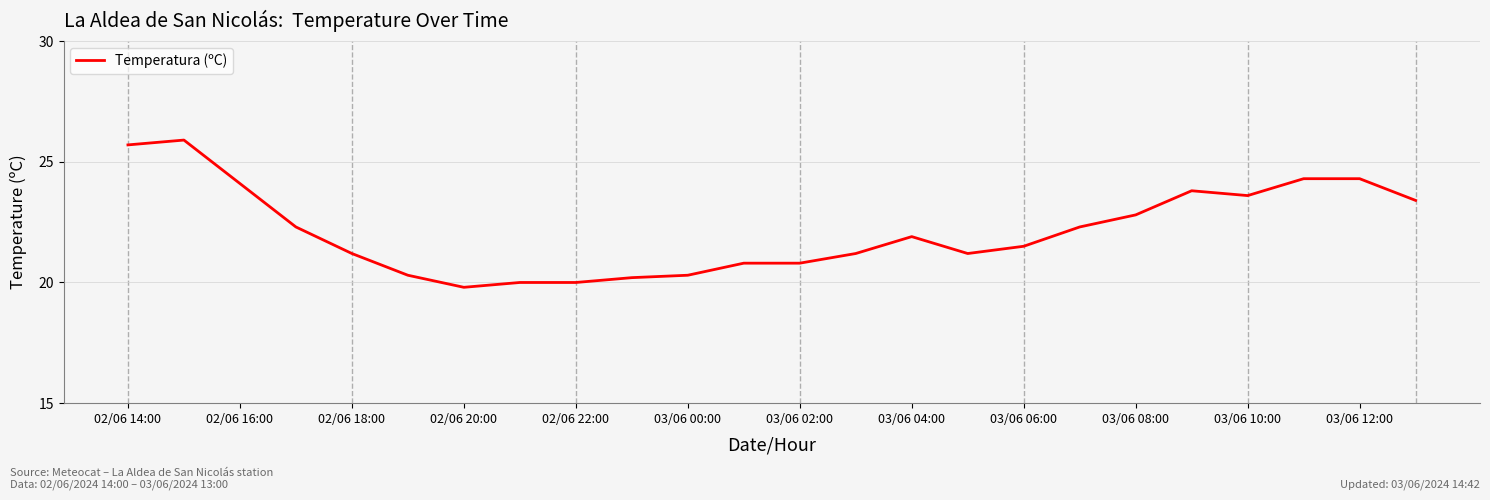

What is the difference between the maximum and minimum values?

6.1